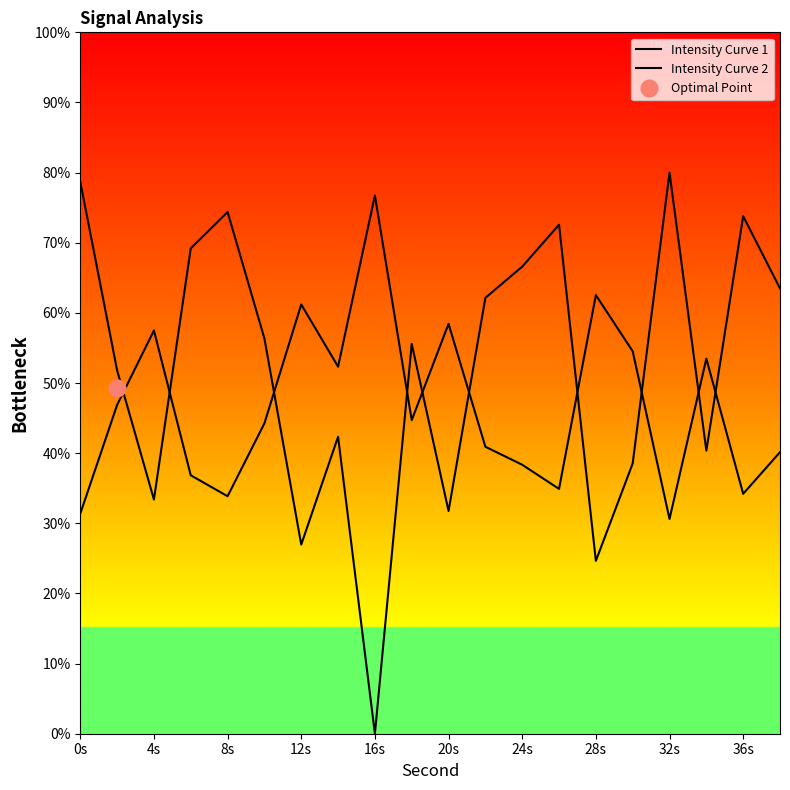

Which category has the lowest value in the Intensity Curve 1 series?

32s